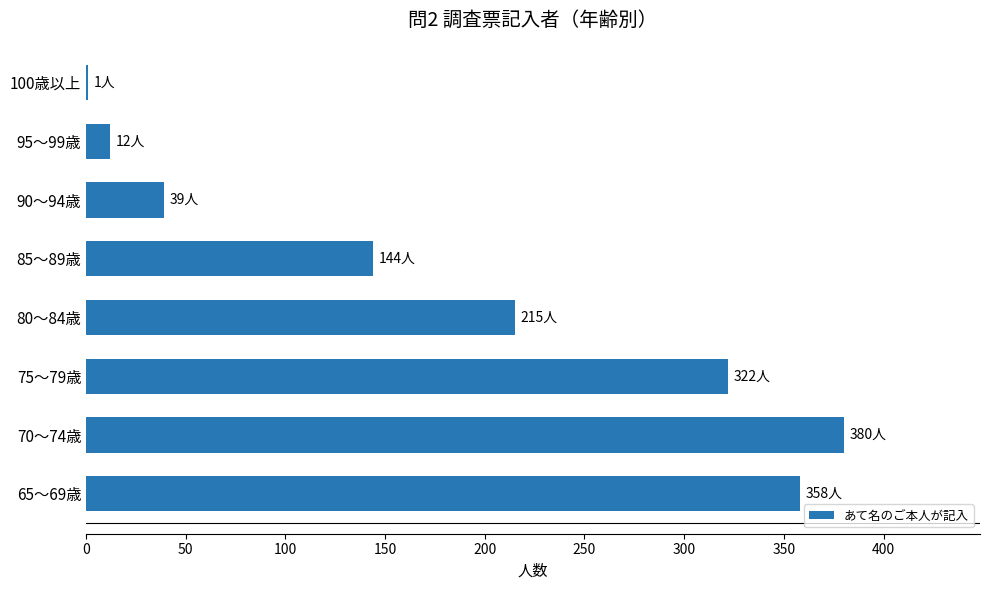

What is the sum of the values at 65～69歳 and 90～94歳?

397